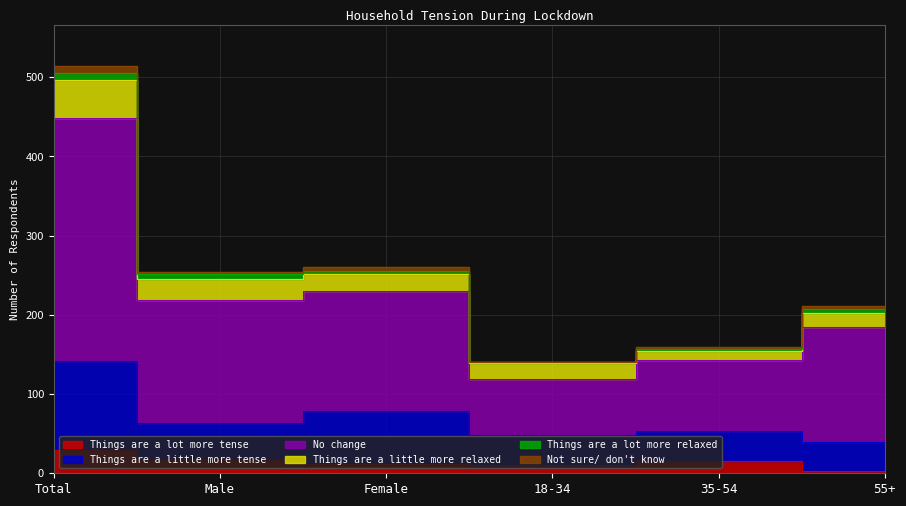

The Things are a lot more tense series shows 22 at Male. True or false?

False